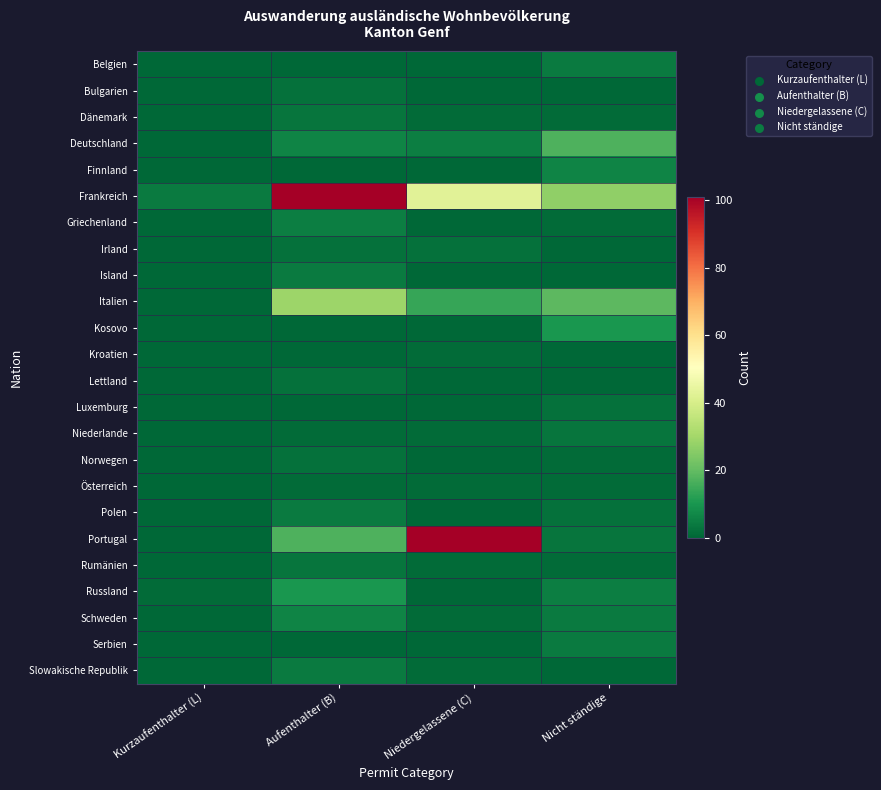

At Kurzaufenthalter (L), list the series in order from smallest to largest.

Belgien, Bulgarien, Dänemark, Deutschland, Finnland, Griechenland, Irland, Island, Italien, Kosovo, Kroatien, Lettland, Luxemburg, Niederlande, Norwegen, Österreich, Polen, Portugal, Rumänien, Schweden, Serbien, Slowakische Republik, Russland, Frankreich